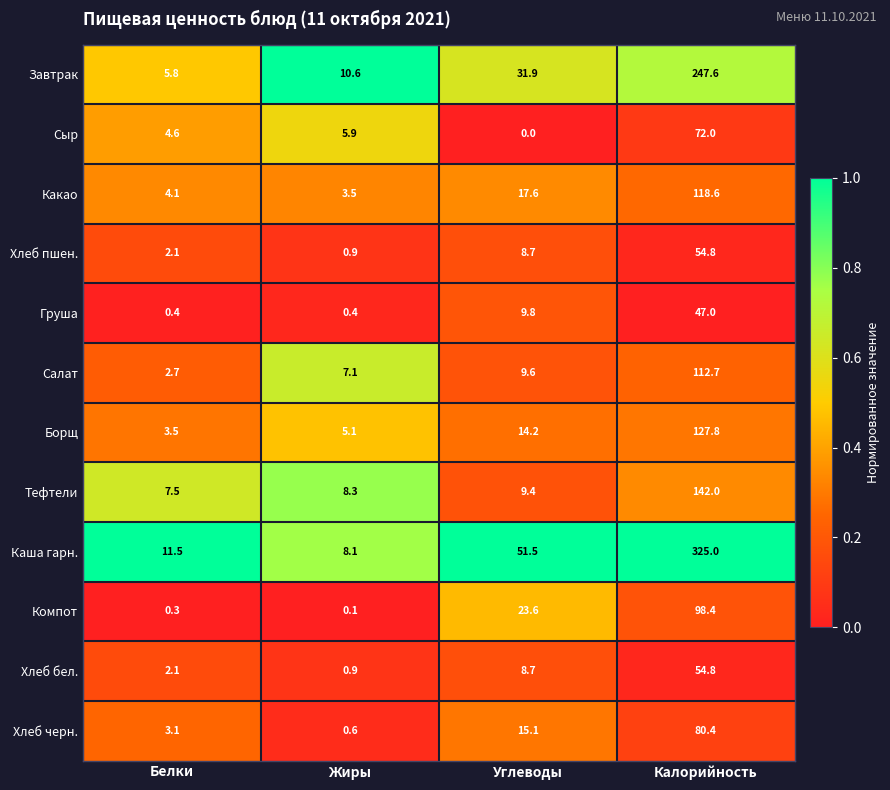

Is it true that Хлеб бел. equals 2.1 at Белки?

True